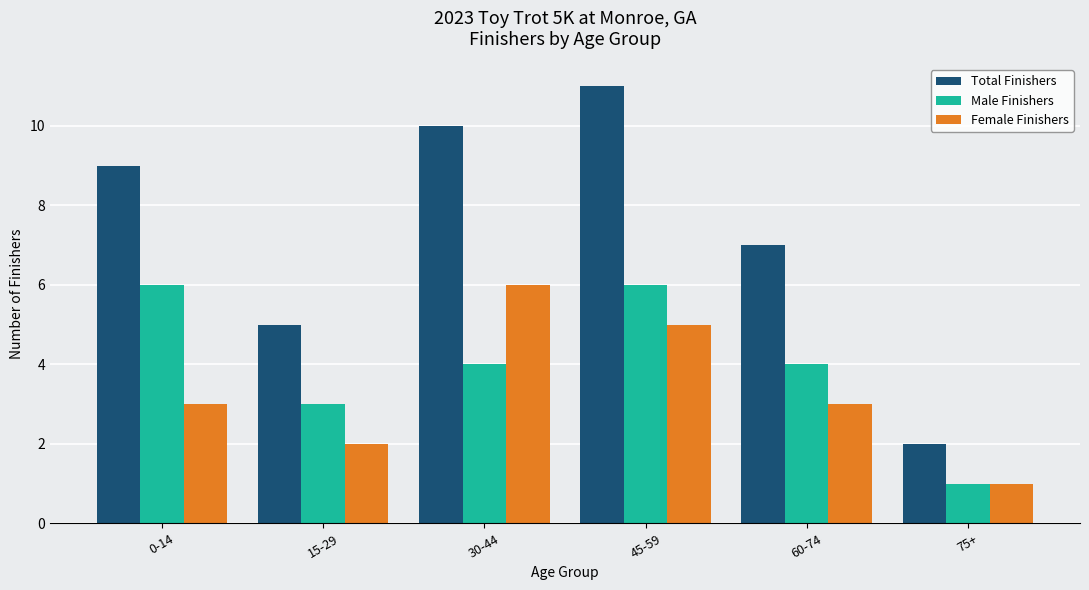

True or false: Total Finishers has a value of 6 at 30-44.

False